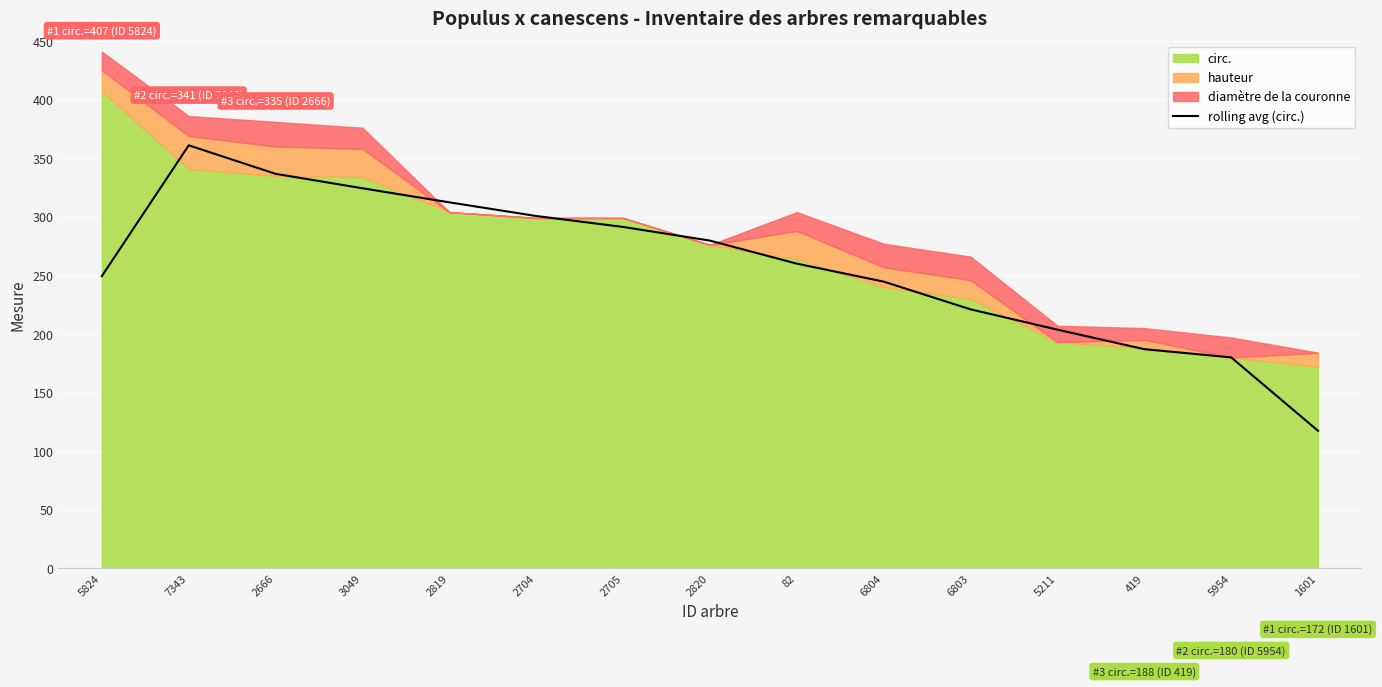

Between 5211 and 2819, which is larger?

2819